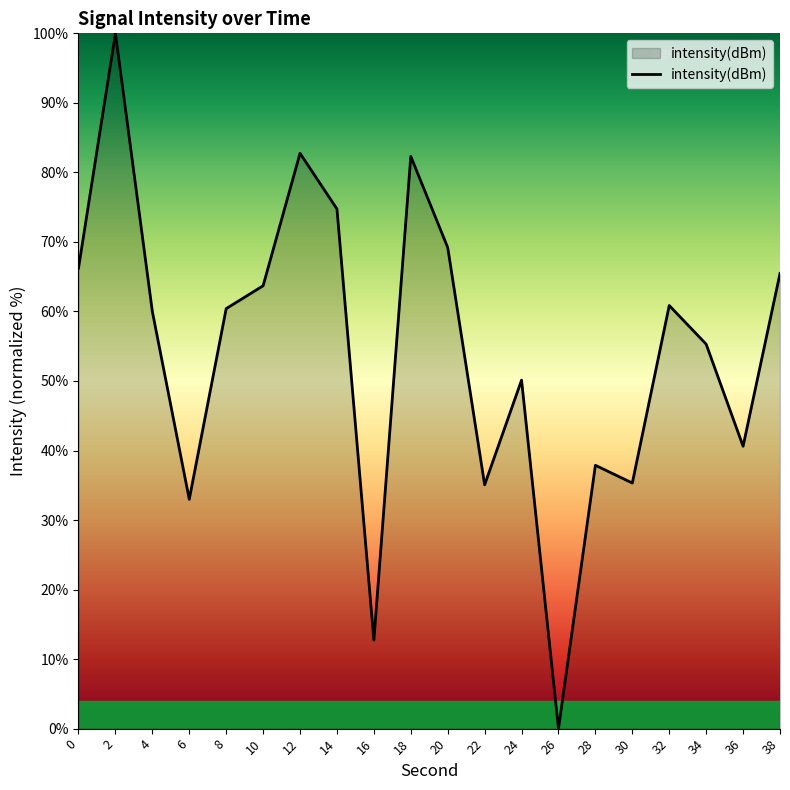

What is the average value?

54.3